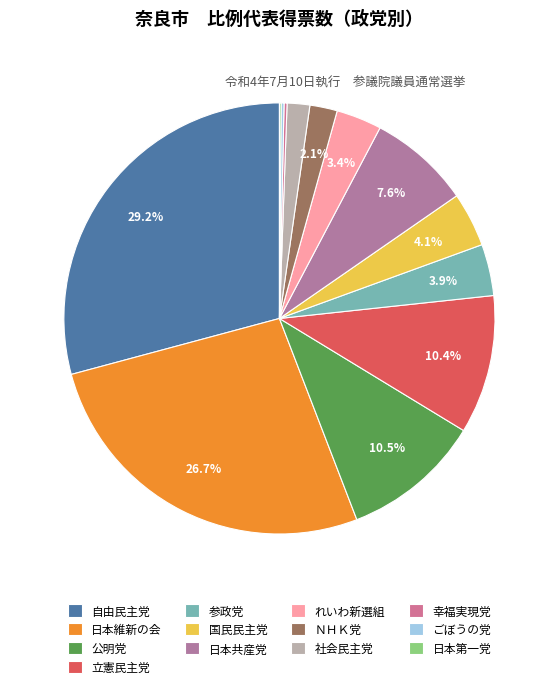

What is the total percentage of 公明党 and 日本第一党?

10.6%